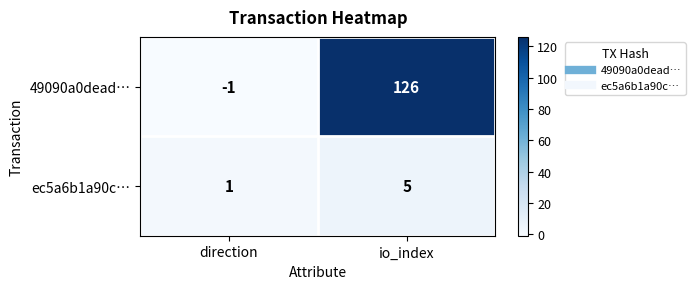

What value does the 49090a0dead… series have at io_index, to the nearest 5?

125